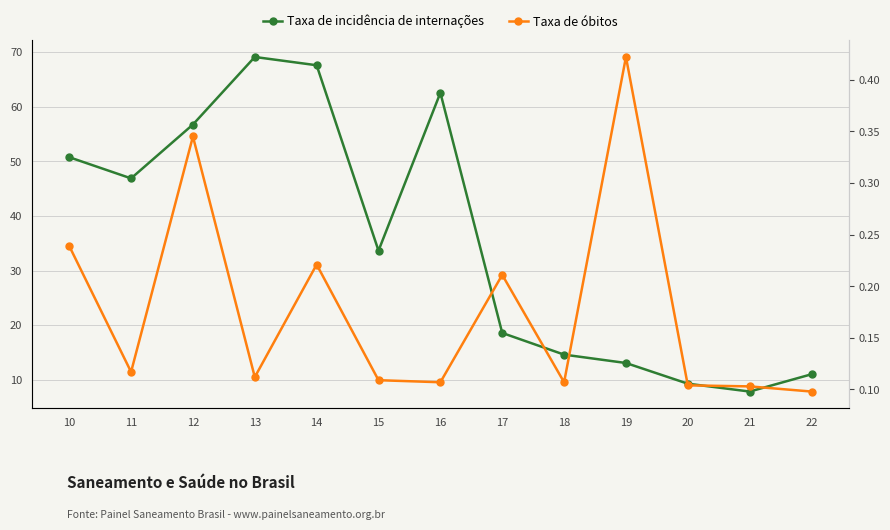

Is it true that Taxa de óbitos equals 0.6 at 12?

False